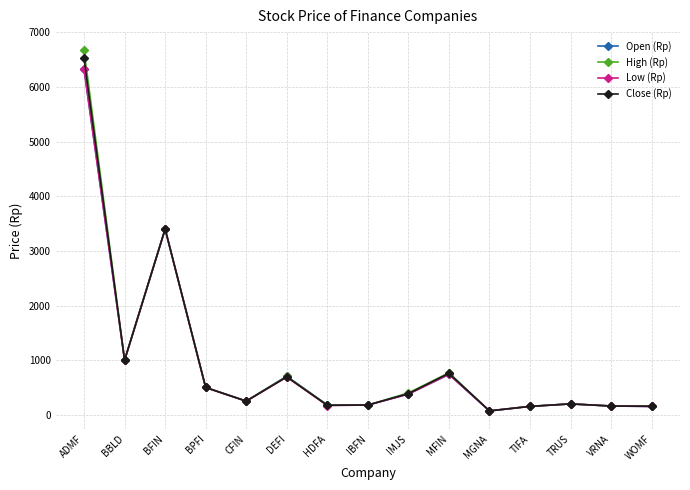

What position from the left is BFIN?

3